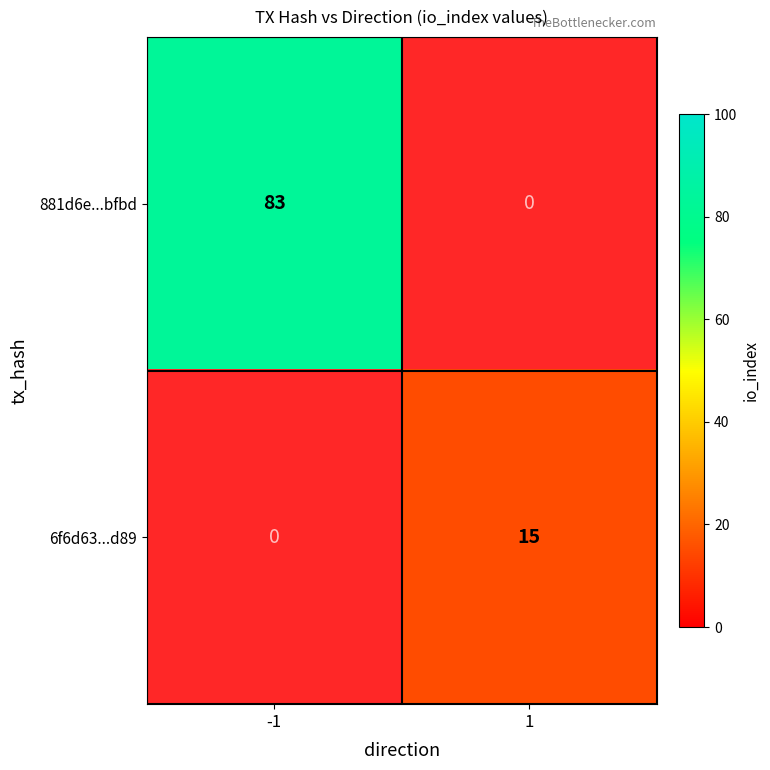

What is the sum of all 6f6d63...d89 values?

15